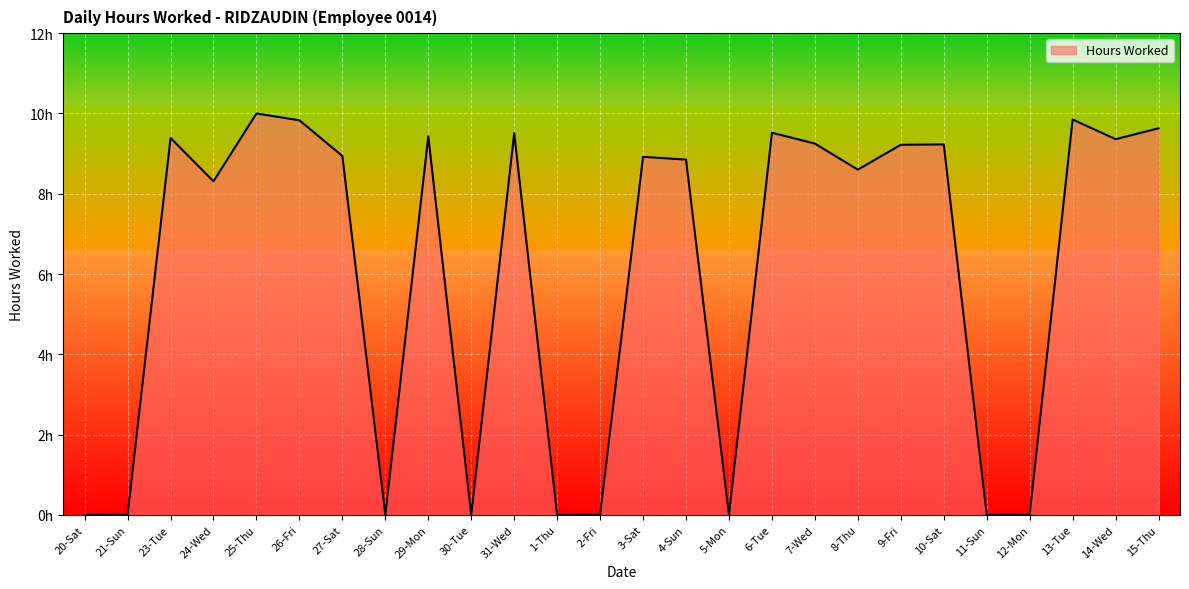

Where is the data nearest to the value 5?

24-Wed